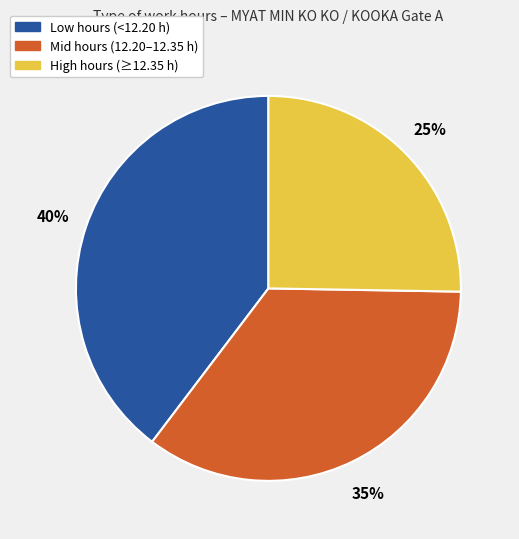

To the nearest percent, what is the average slice percentage?

33%